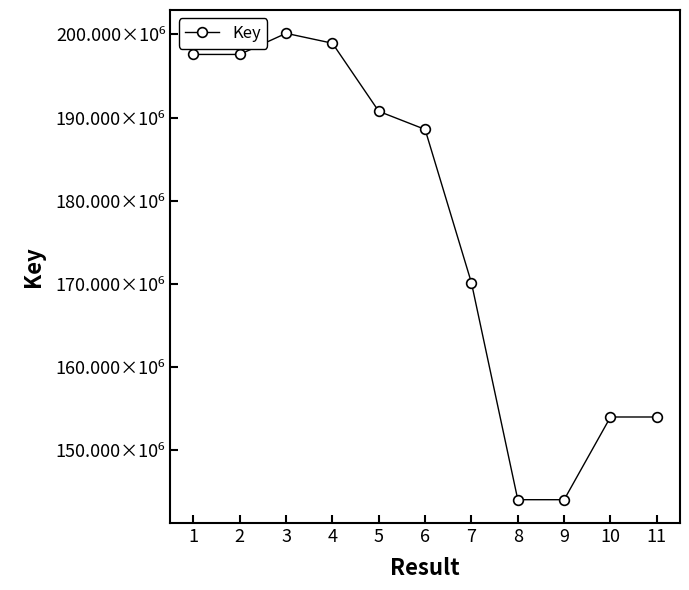

Is this an area chart (filled region under the line)?

No